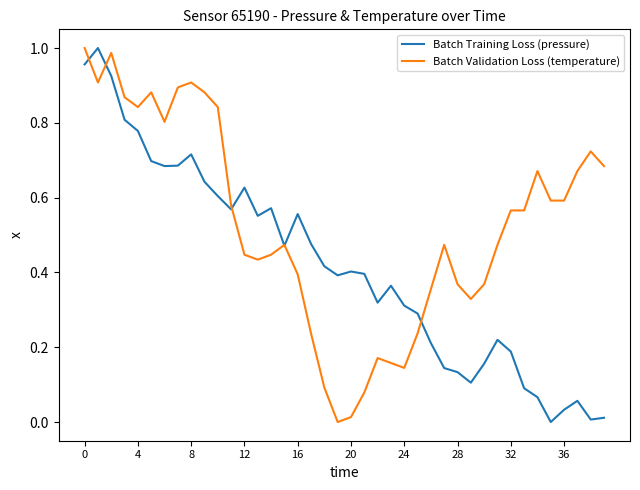

Which series has the largest total across all categories?

Batch Validation Loss (temperature)